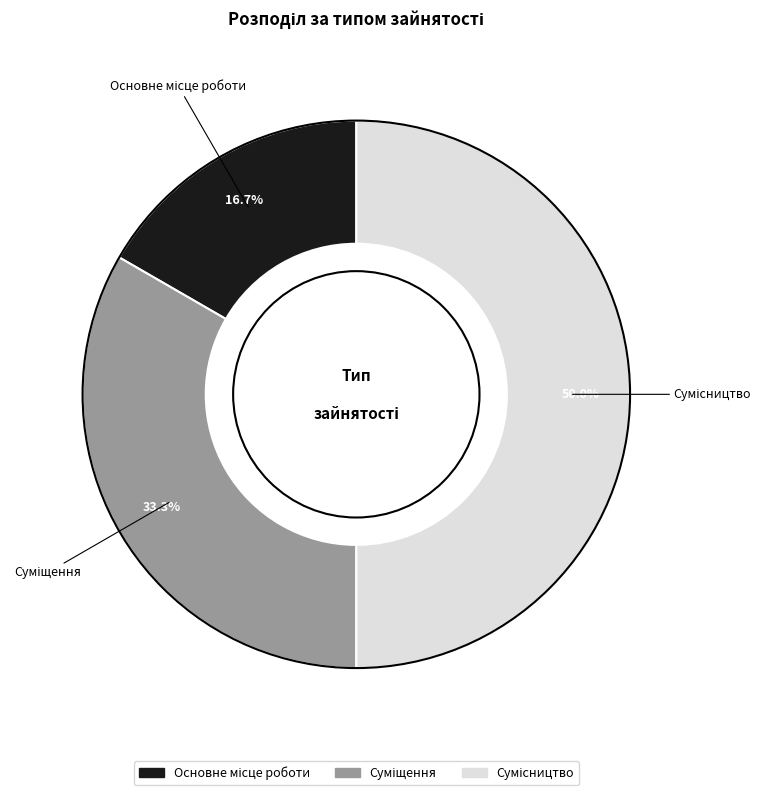

Rank the categories by value from highest to lowest.

Сумісництво, Суміщення, Основне місце роботи